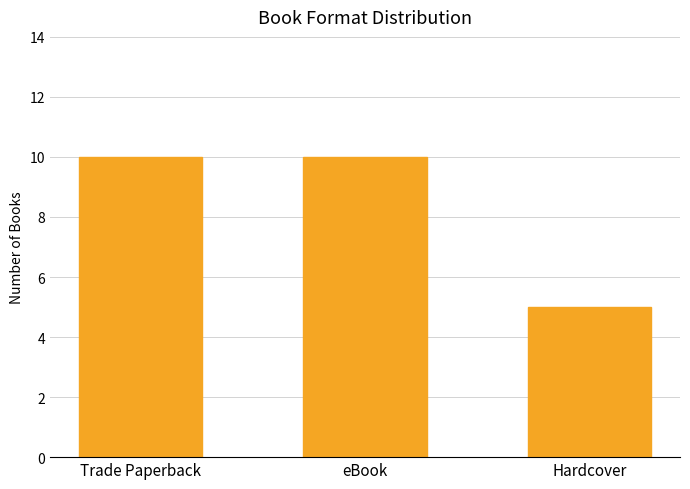

What position from the left is Hardcover?

3